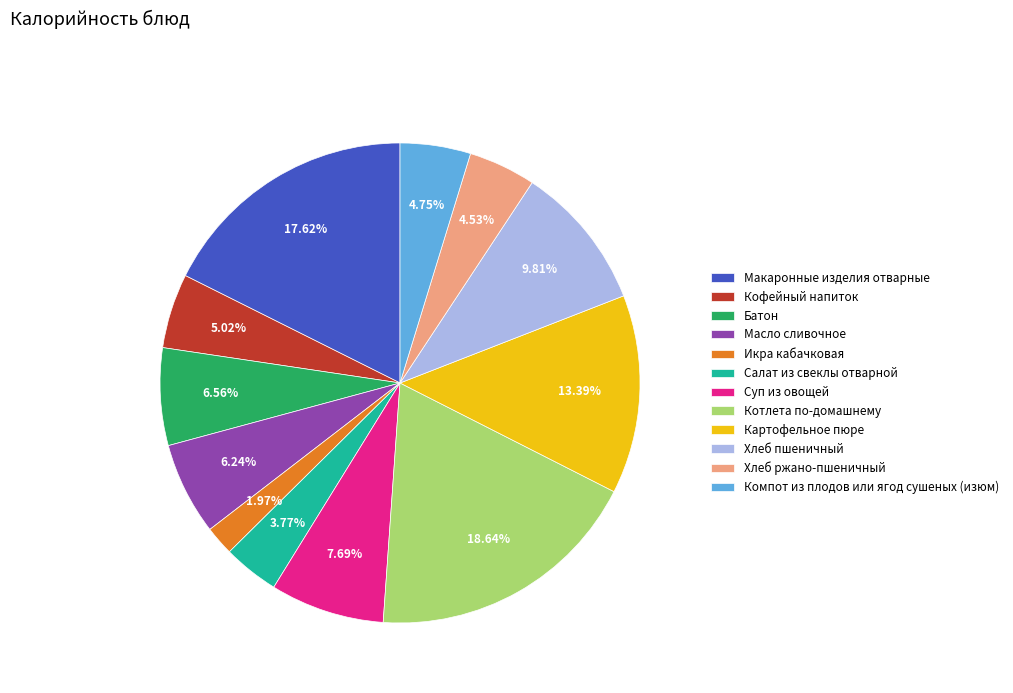

What percentage do Хлеб пшеничный and Суп из овощей together represent?

17.5%